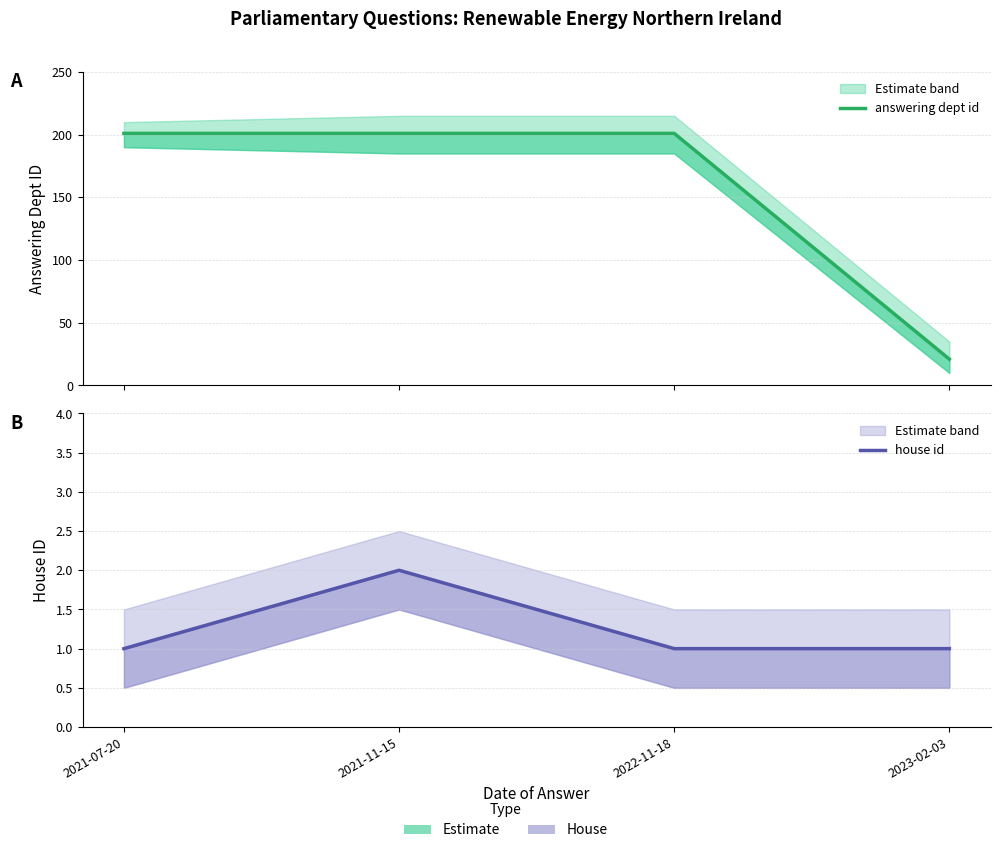

At which category is the sum across all series the highest?

2021-11-15